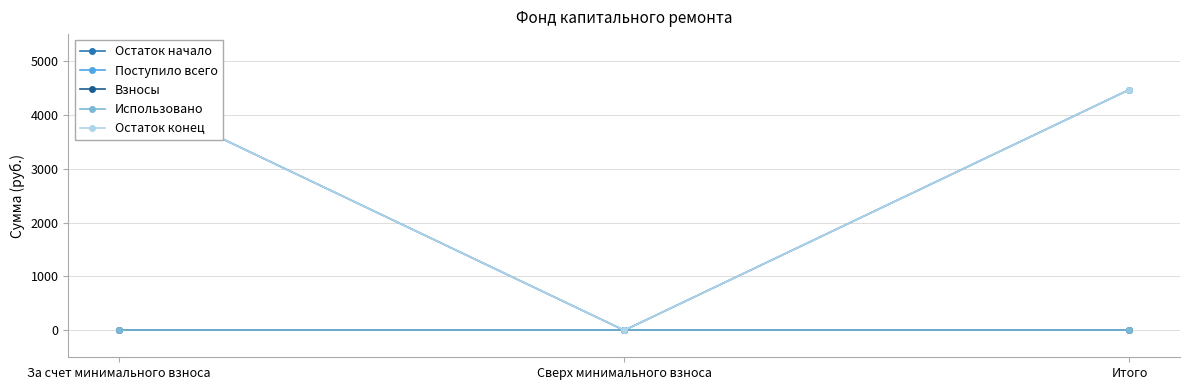

Which series has the widest spread of values?

Остаток начало